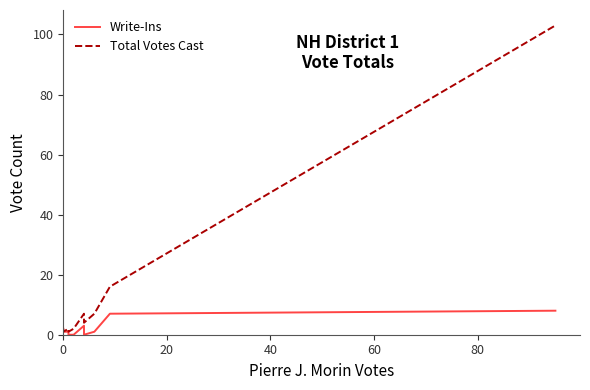

How many values in the Total Votes Cast series are below 2?

5